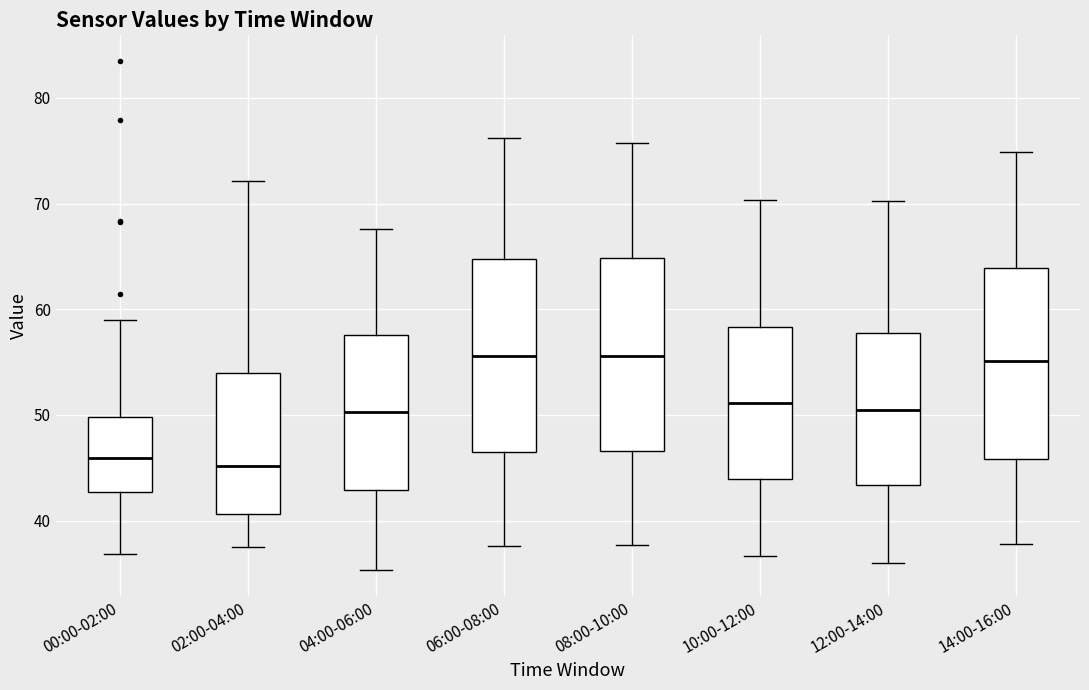

Where does the median line of the box for 14:00-16:00 sit on the y-axis? The values are not printed on the chart, so give them approximately, as read against the axis.

55